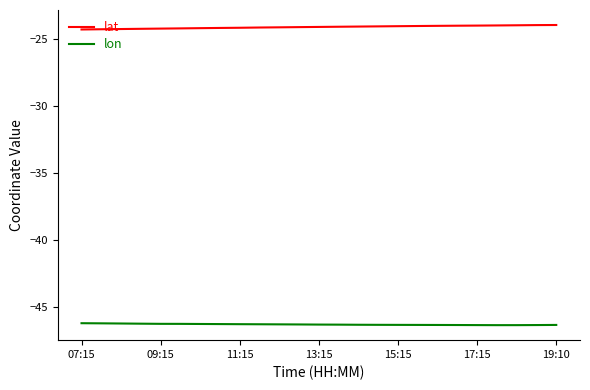

List the series in order of their peak value, lowest first.

lon, lat